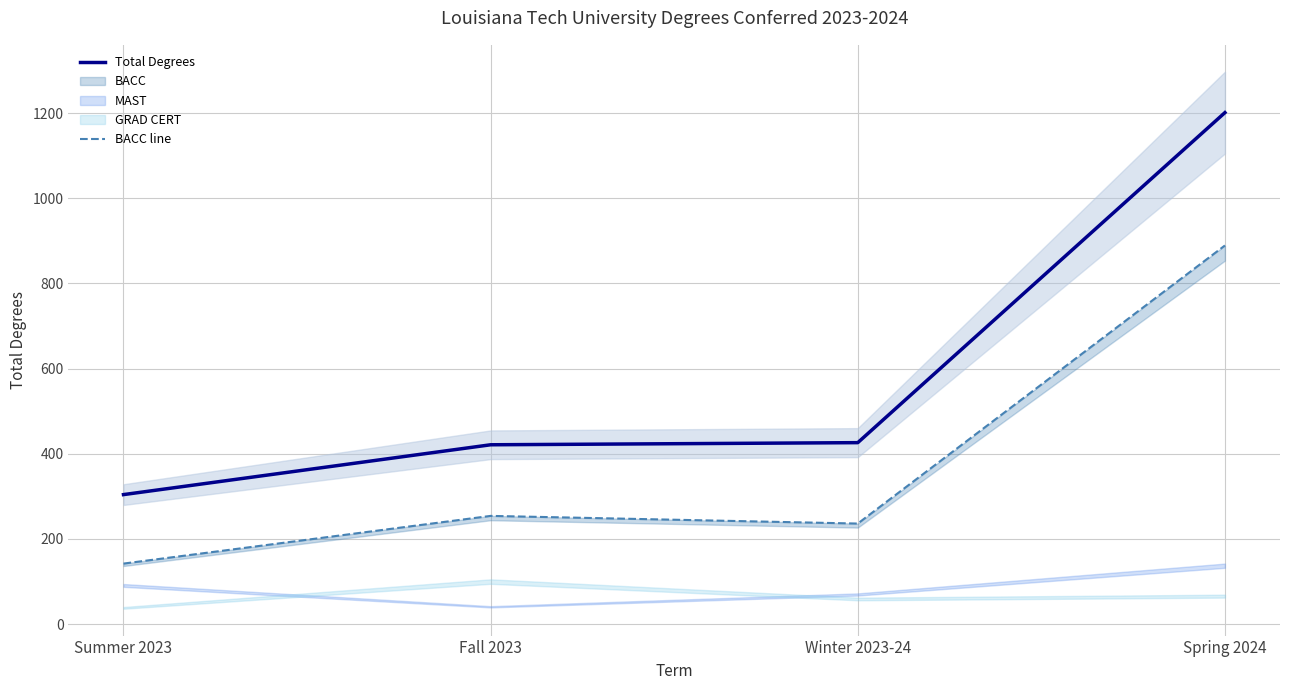

Is the value of Total Degrees at Winter 2023-24 greater than the value of BACC line at Summer 2023?

Yes